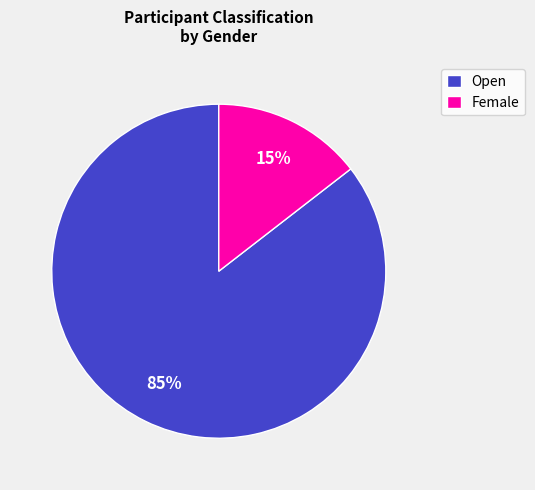

Rank the categories by value from highest to lowest.

Open, Female